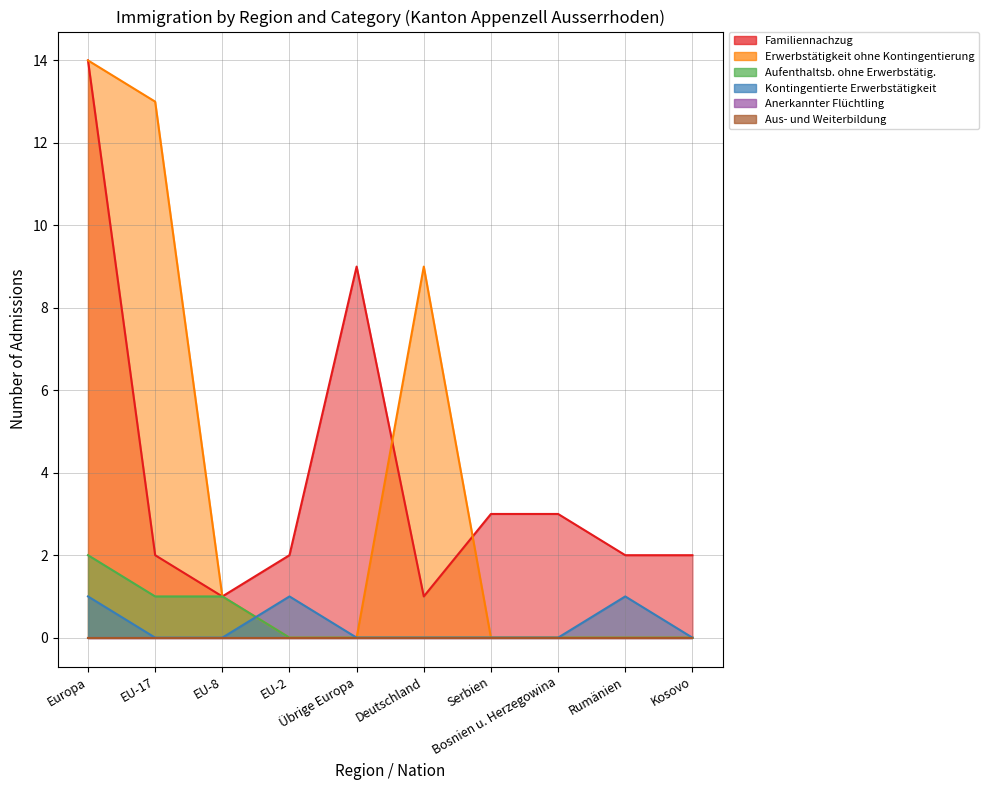

What is the difference between the Erwerbstätigkeit ohne Kontingentierung upper values at Europa and Serbien?

14